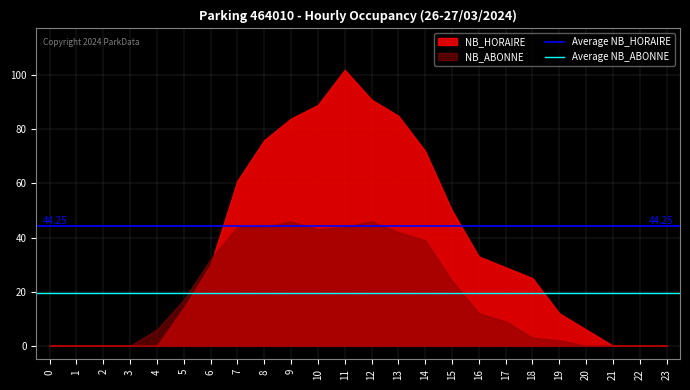

How many distinct data groups are displayed?

2